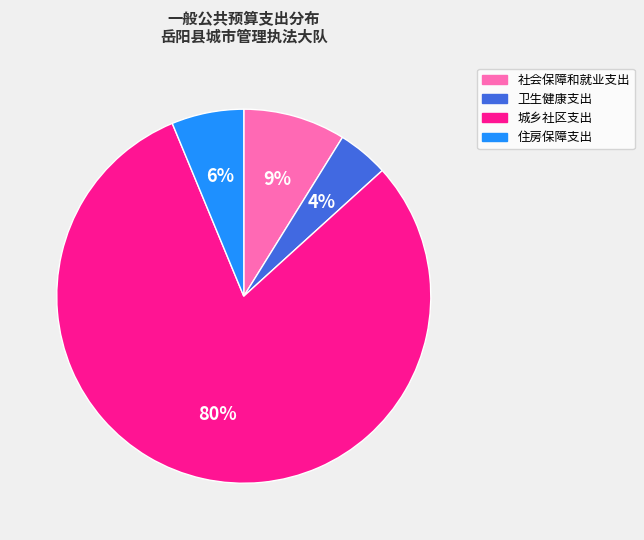

Is there any slice that represents more than half of the pie?

Yes